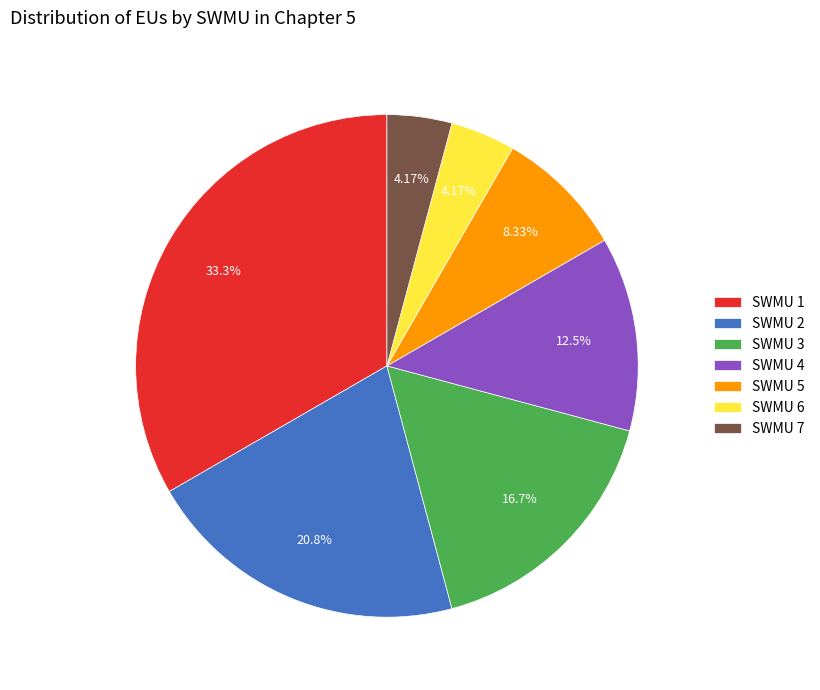

Is the sum of SWMU 3 and SWMU 4 greater than half?

No